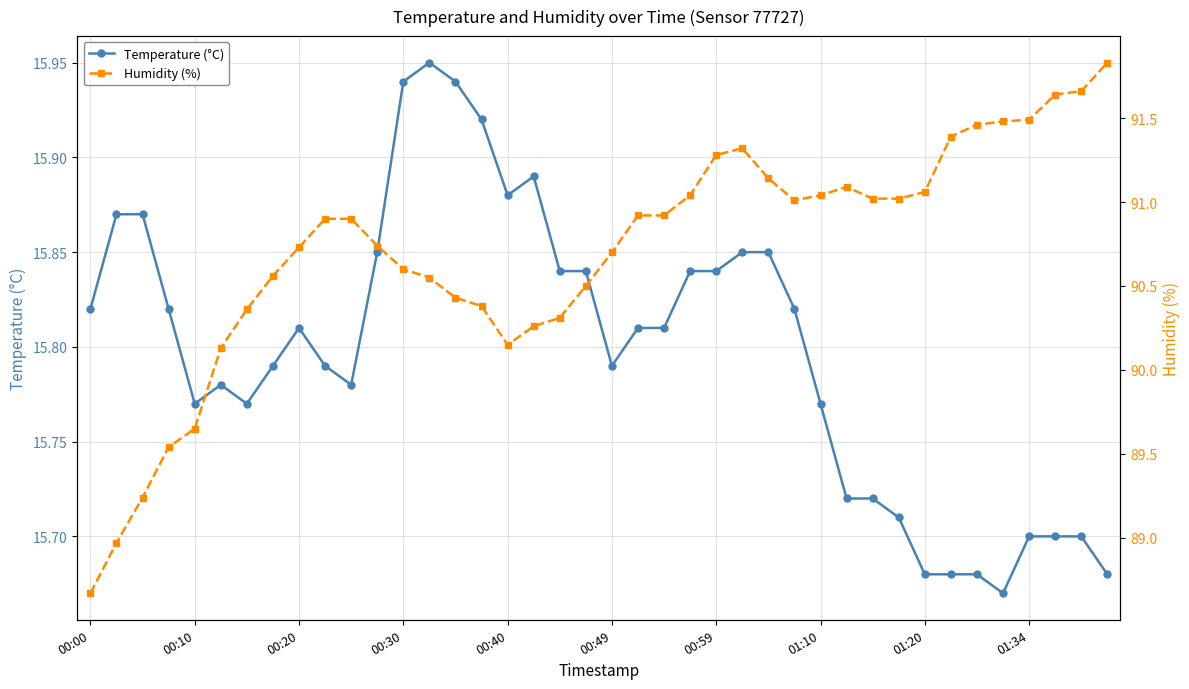

The value of Temperature (°C) at 00:59 is 22.5. True or false?

False